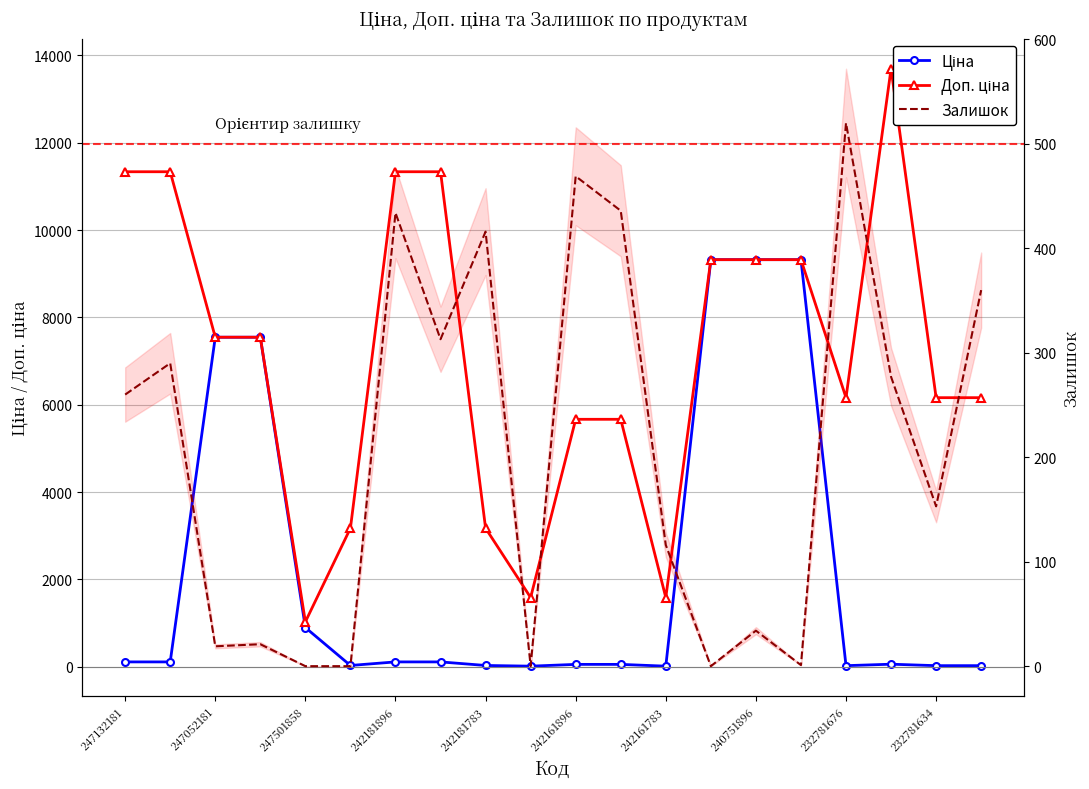

Reading right to left, list all the values displayed in this chart.

Ціна: 27.4	27.4	60.9	27.4	9321.4	9321.4	9321.4	15.9	56.7	56.7	15.9	31.7	113.3	113.3	31.7	899.5	7545.9	7545.9	113.3	113.3
Доп. ціна: 6162.0	6162.0	13693.5	6162.0	9321.4	9321.4	9321.4	1587.0	5667.0	5667.0	1587.0	3174.0	11334.0	11334.0	3174.0	1030.8	7545.9	7545.9	11334.0	11334.0
Залишок: 360.0	153.0	277.0	520.0	1.0	34.0	0.0	116.0	436.0	469.0	0.0	416.0	313.0	434.0	0.0	0.0	21.0	19.0	290.0	260.0